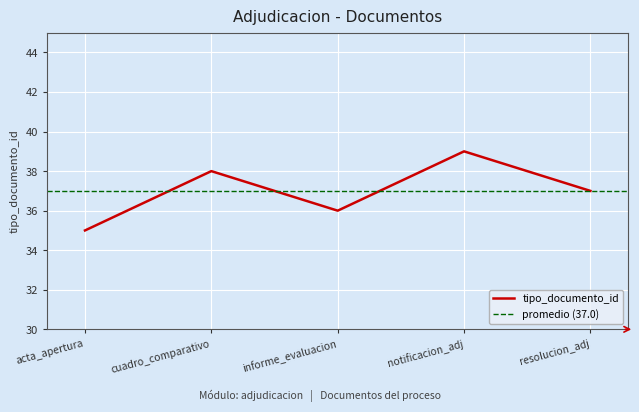

Does the chart display data point markers on the line(s)?

No